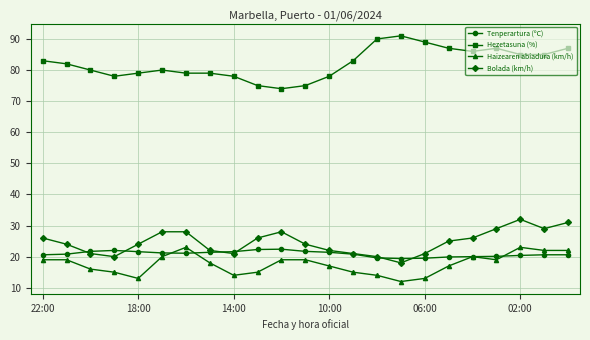

Which series has the widest spread of values?

Hezetasuna (%)